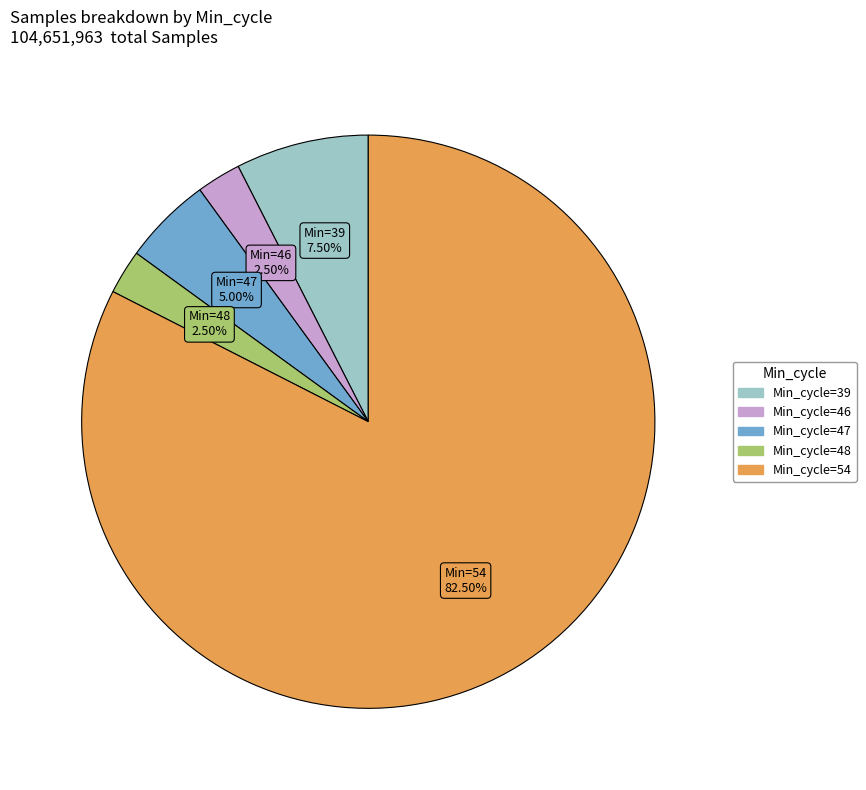

Is there any slice that represents more than half of the pie?

Yes